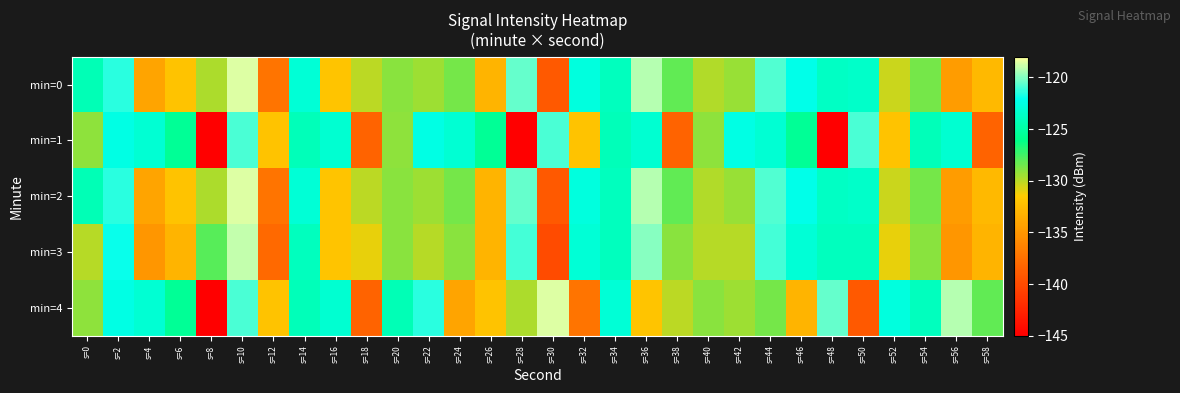

Which series has the largest total across all categories?

min=0